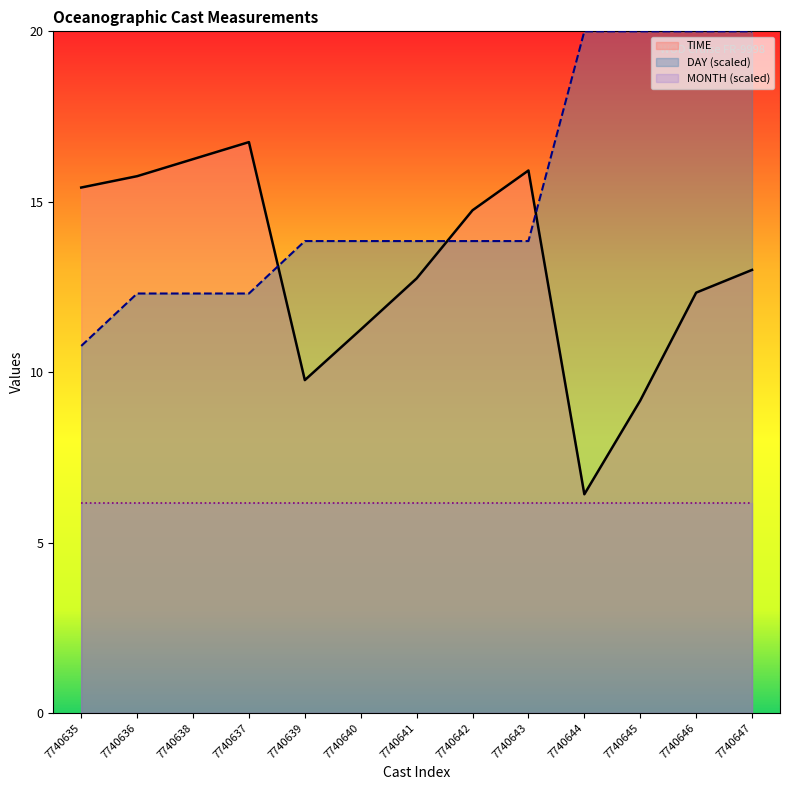

What is the difference between the highest and lowest values at 7740644?

13.8